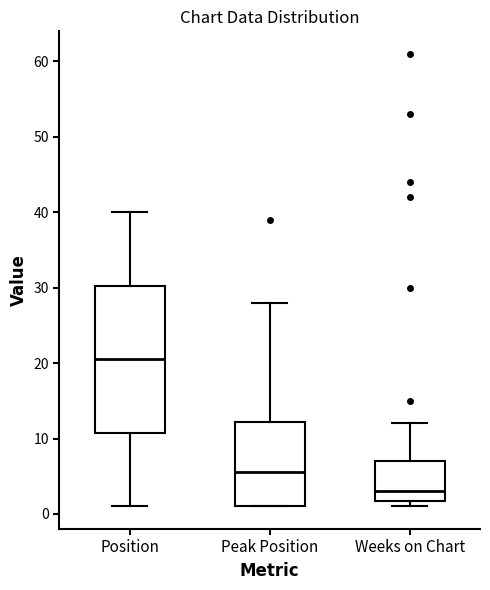

Where does the lower whisker of the box for Position end on the y-axis? The values are not printed on the chart, so give them approximately, as read against the axis.

1